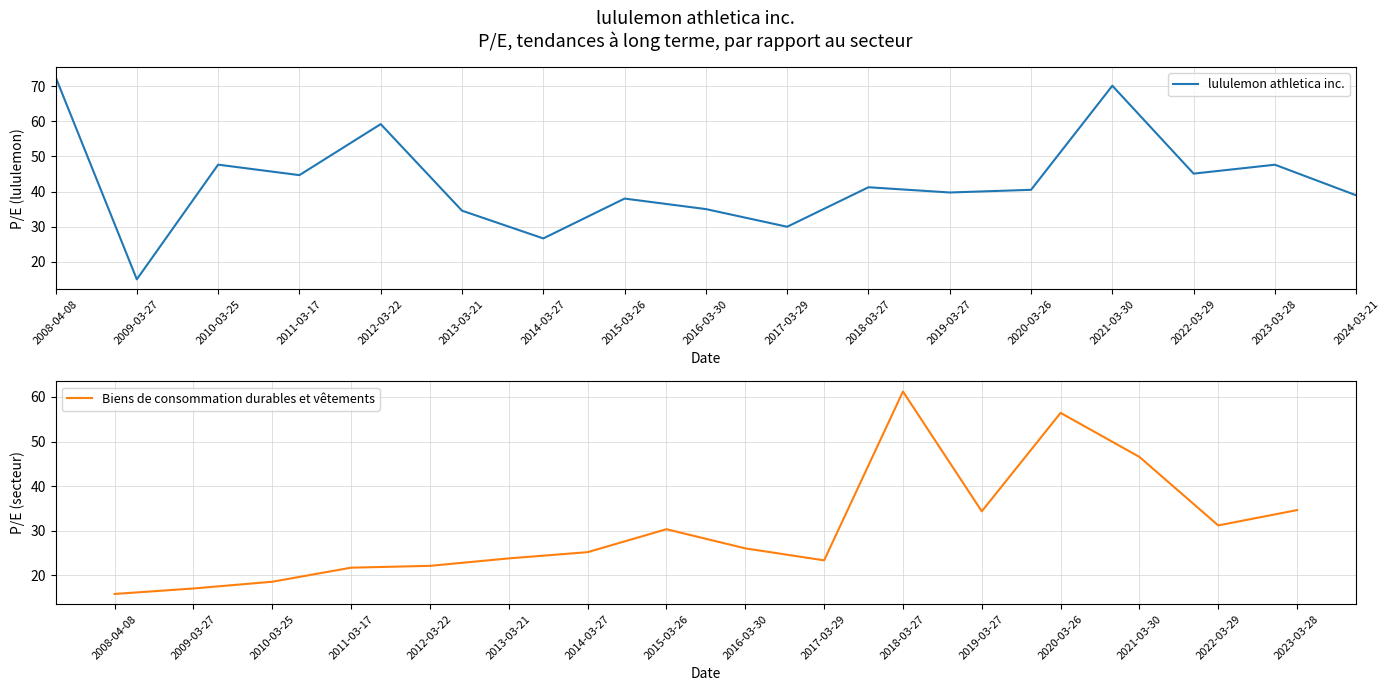

What position from the right is 2013-03-21?

12